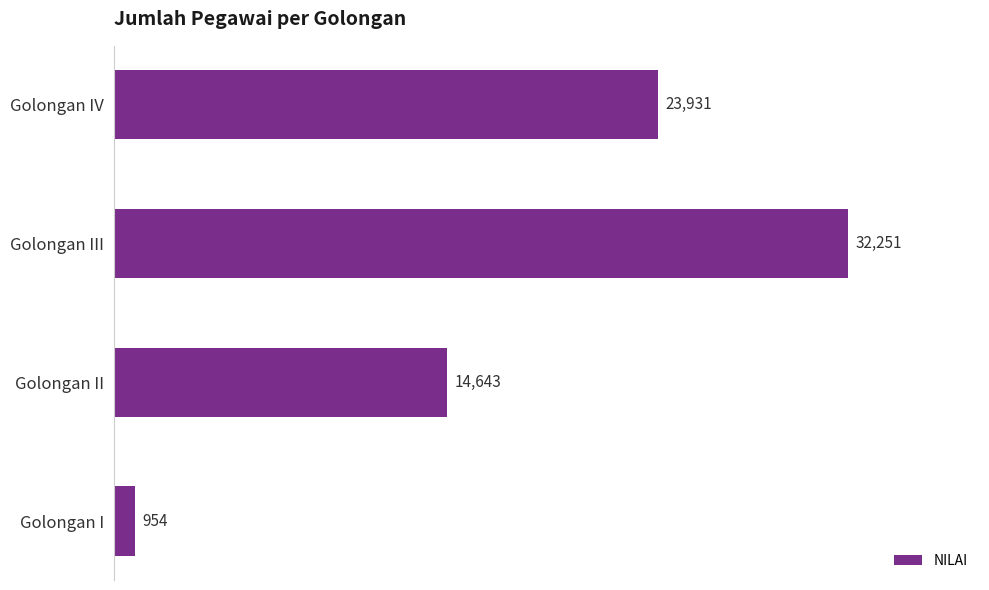

What is the sum of all values?

71779